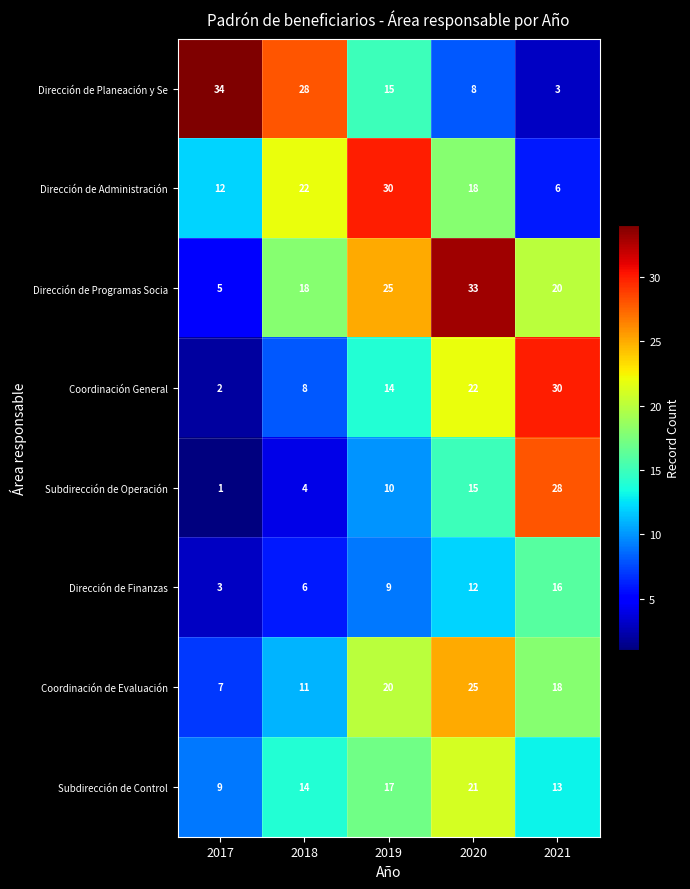

Which label corresponds to the largest value in the chart?

2017